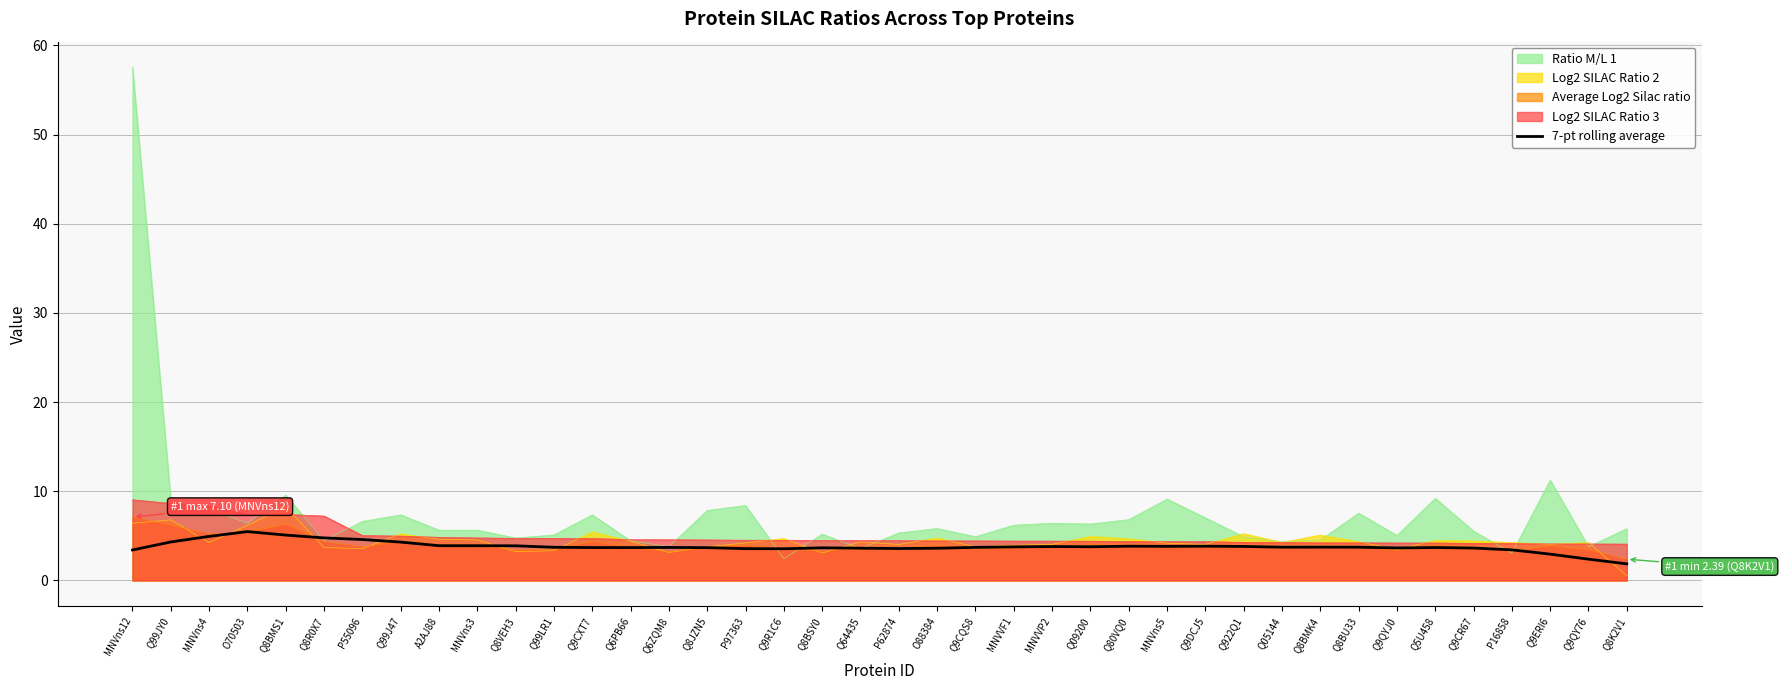

Is it true that Log2 SILAC Ratio 3 equals 1.8 at Q9CXT7?

False